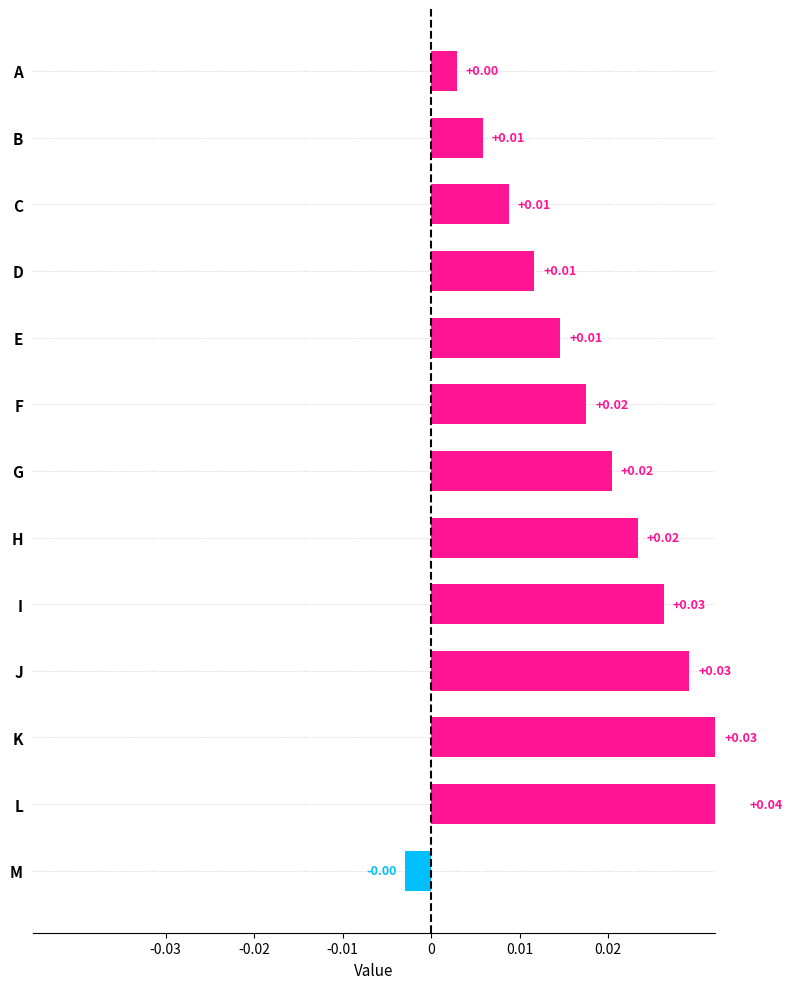

The value at B is 0.0. True or false?

False